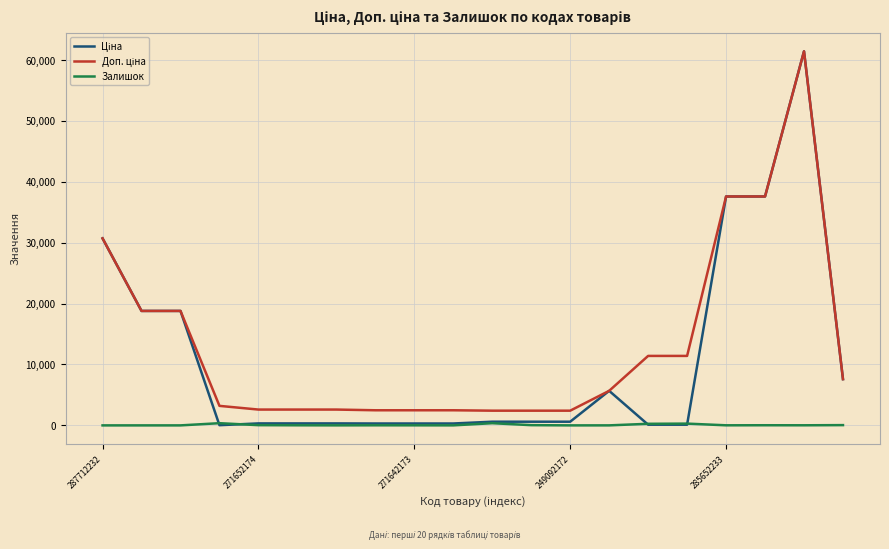

What is the greatest value displayed?

61434.3